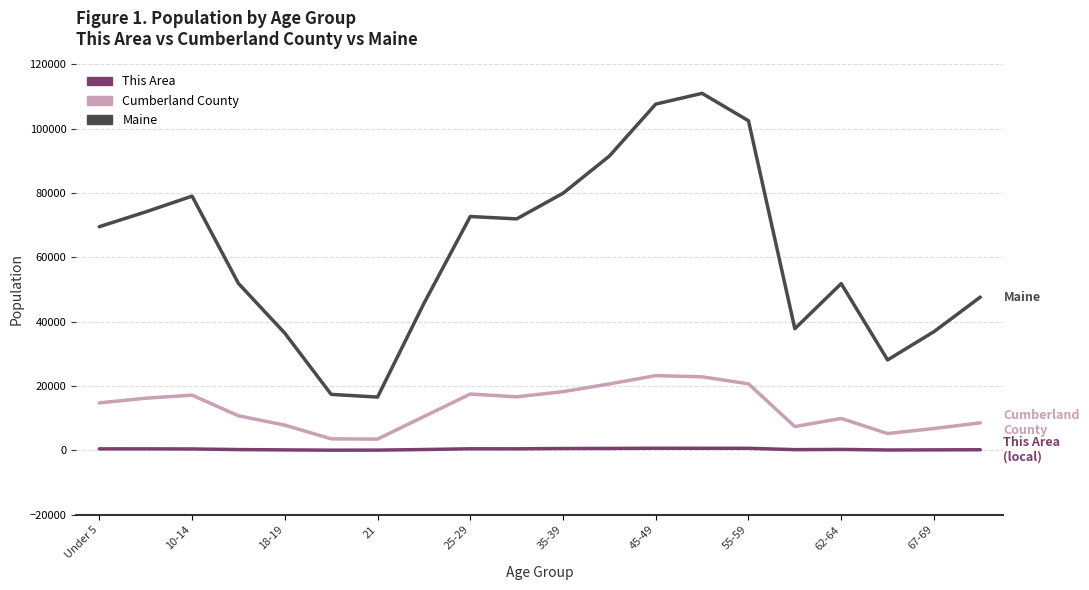

Which series has the largest range (max minus min)?

Maine